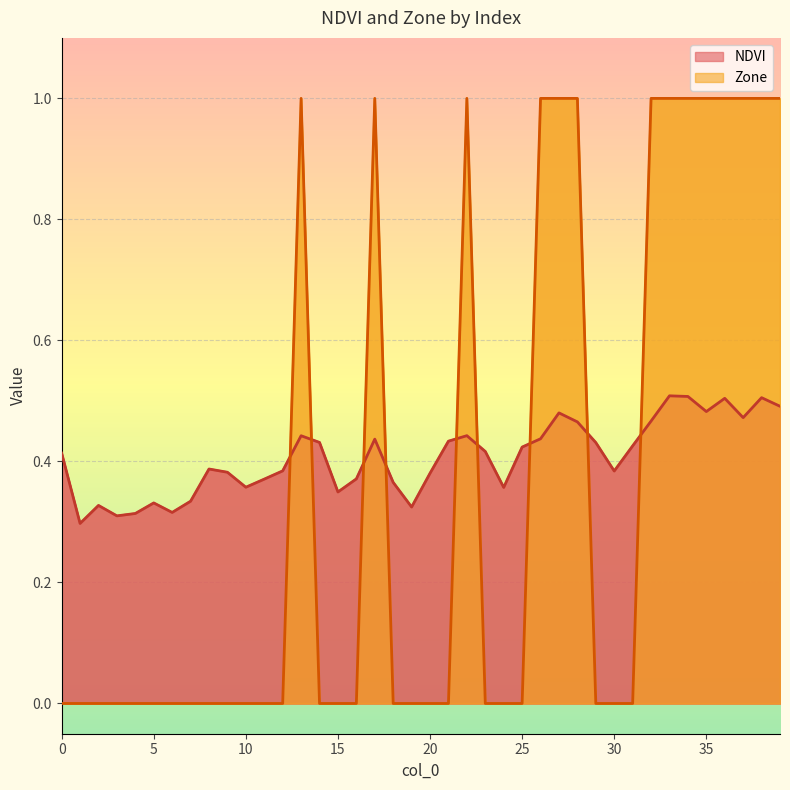

Read the Zone value at 35.

1.0